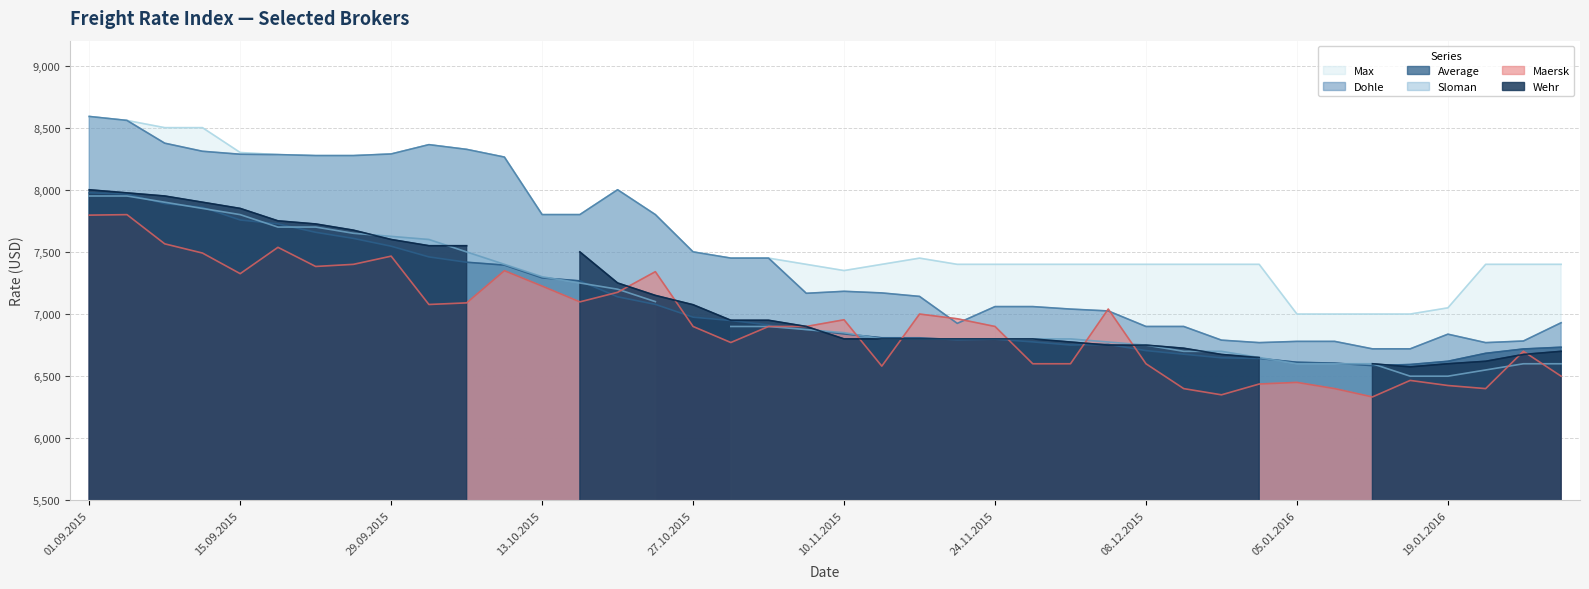

What is the difference between the Maersk values at 10.09.2015 and 22.10.2015?

150